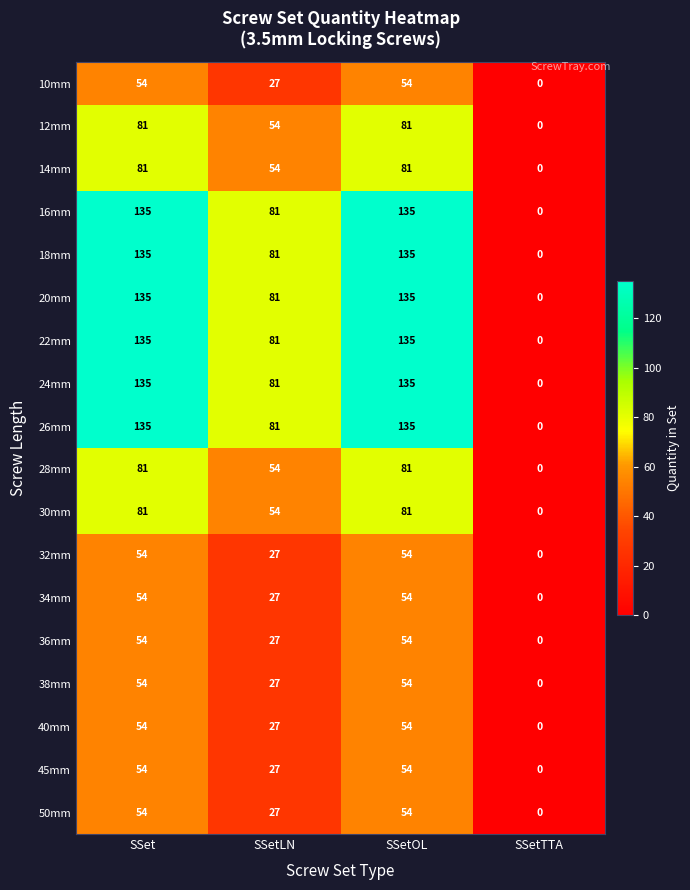

What is the difference between the maximum and second lowest values in the 26mm series?

54